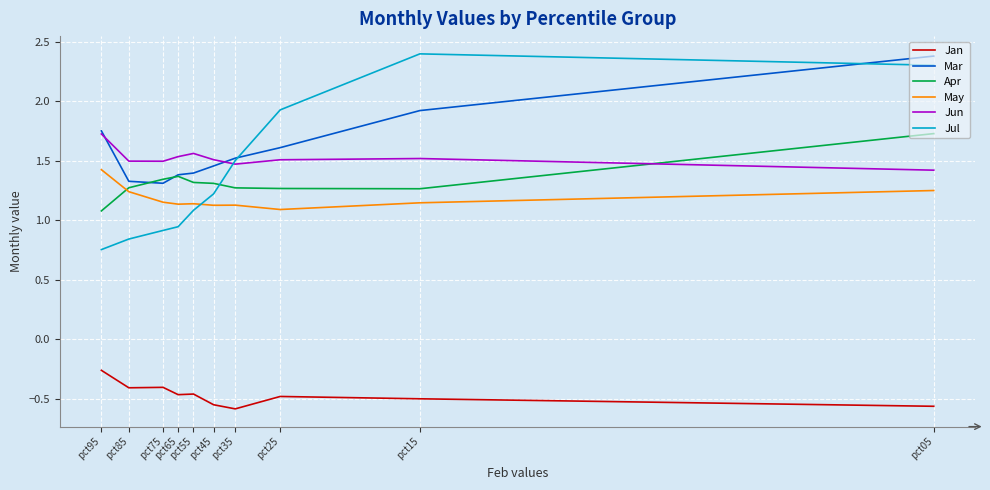

What is the total value across all series at pct55?

6.0